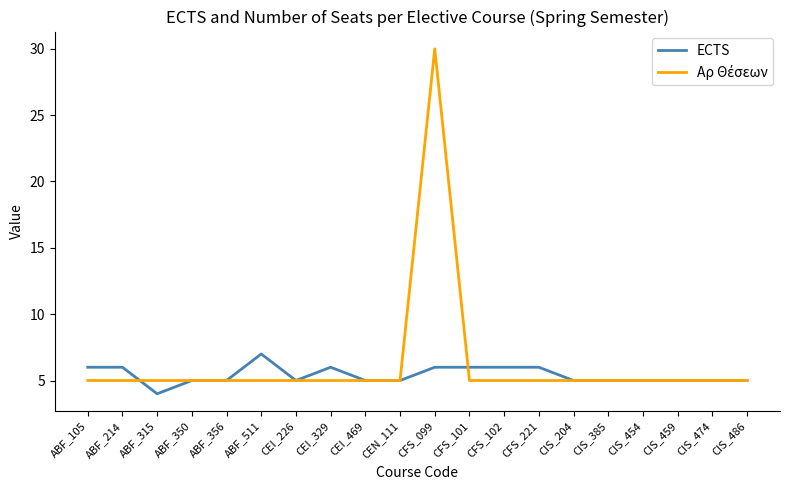

How many ECTS values are between 5 and 6?

18